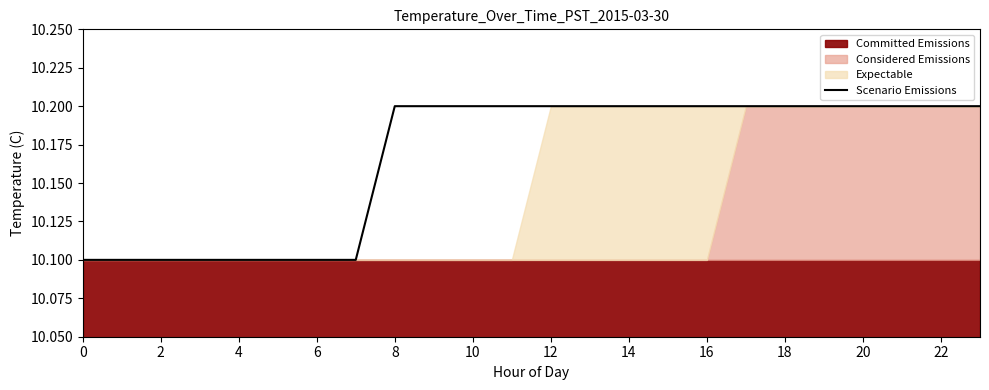

What is the maximum value for Scenario Emissions?

10.2